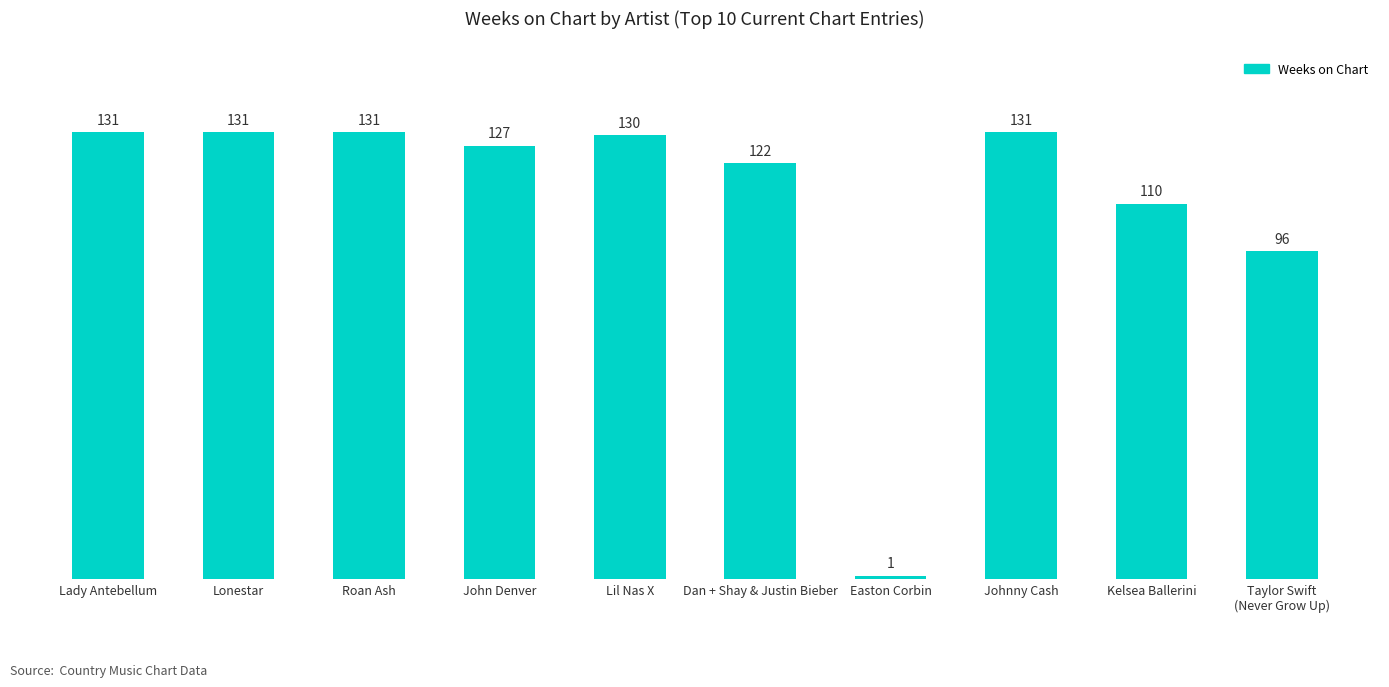

What is the change in value from Kelsea Ballerini to Taylor Swift
(Never Grow Up)?

-14